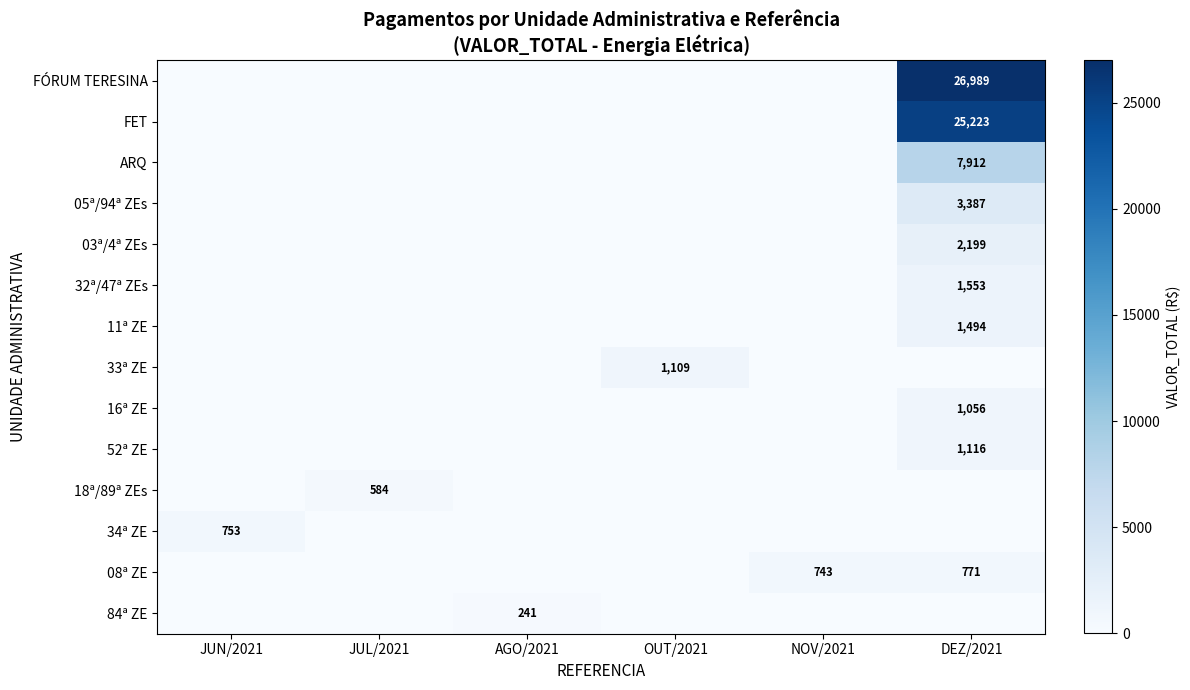

True or false: 52ª ZE has a value of 1620 at DEZ/2021.

False